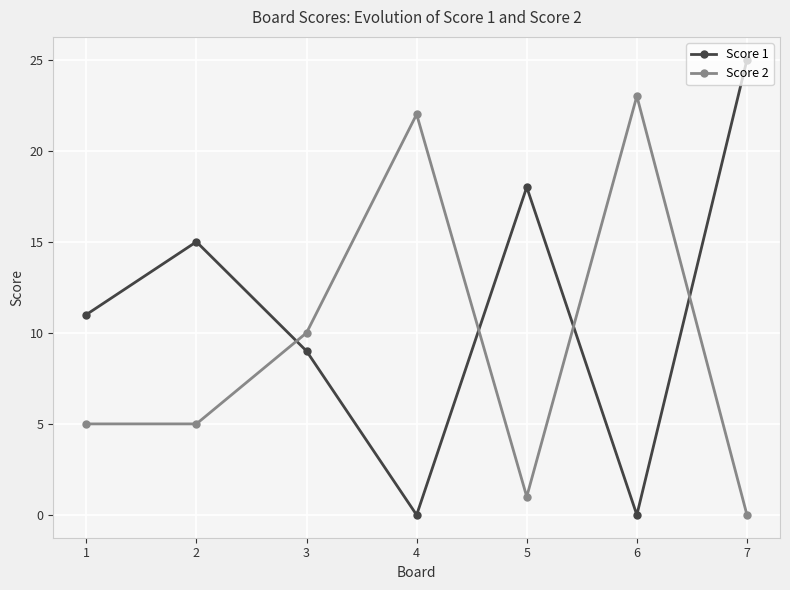

What is the difference between the second highest and minimum values in the Score 2 series?

22